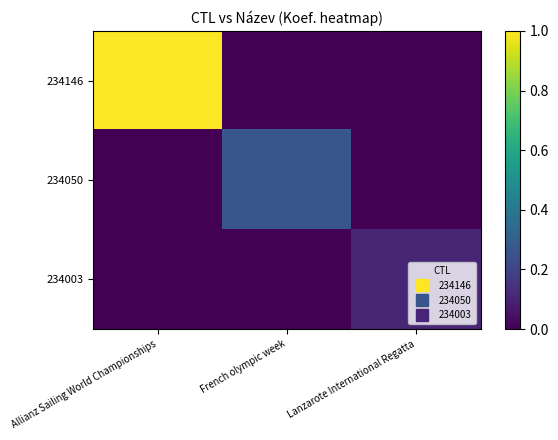

What is the total value across all series at Allianz Sailing World Championships?

75